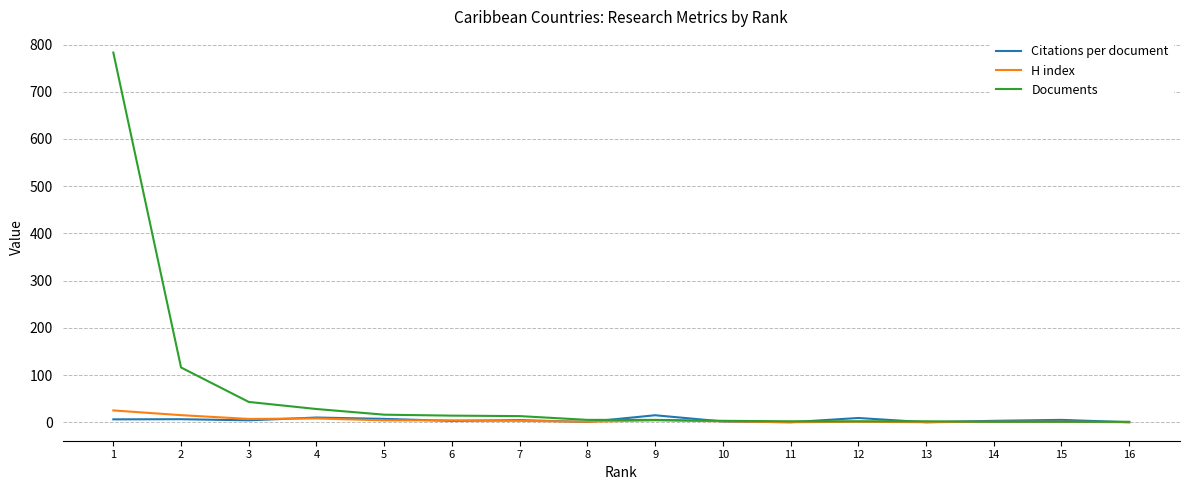

Which series has the widest spread of values?

Documents